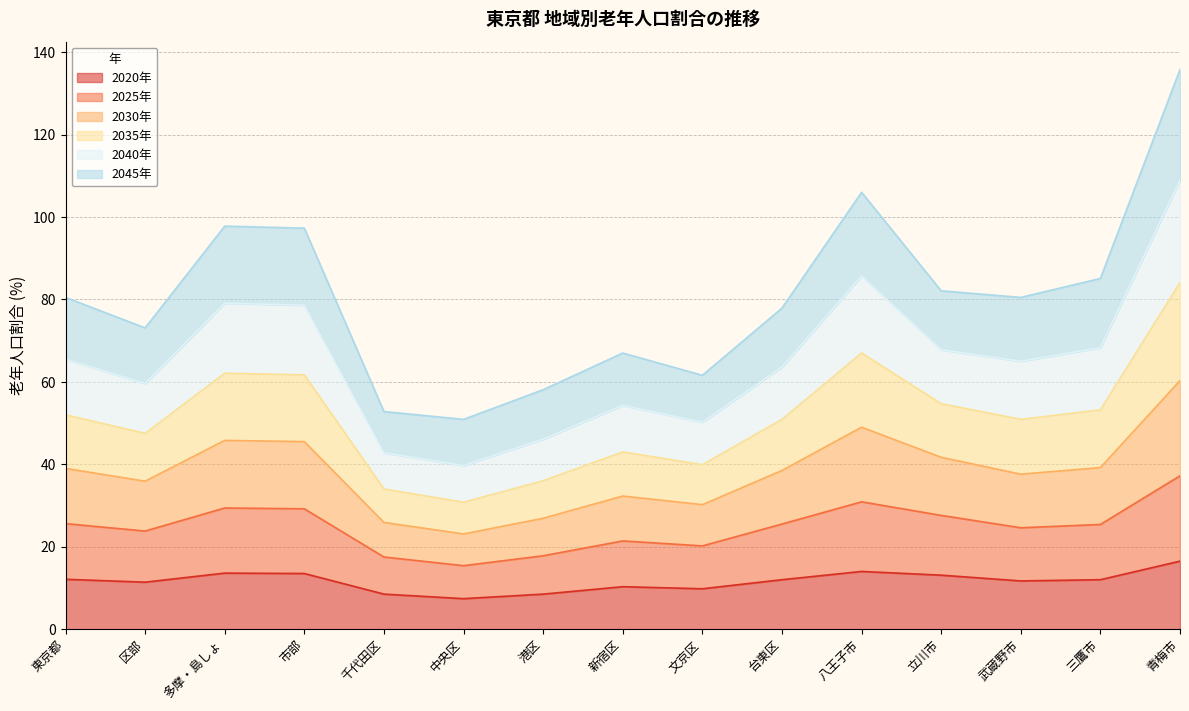

The value of 2020年 at 多摩・島しょ is 13.6. True or false?

True